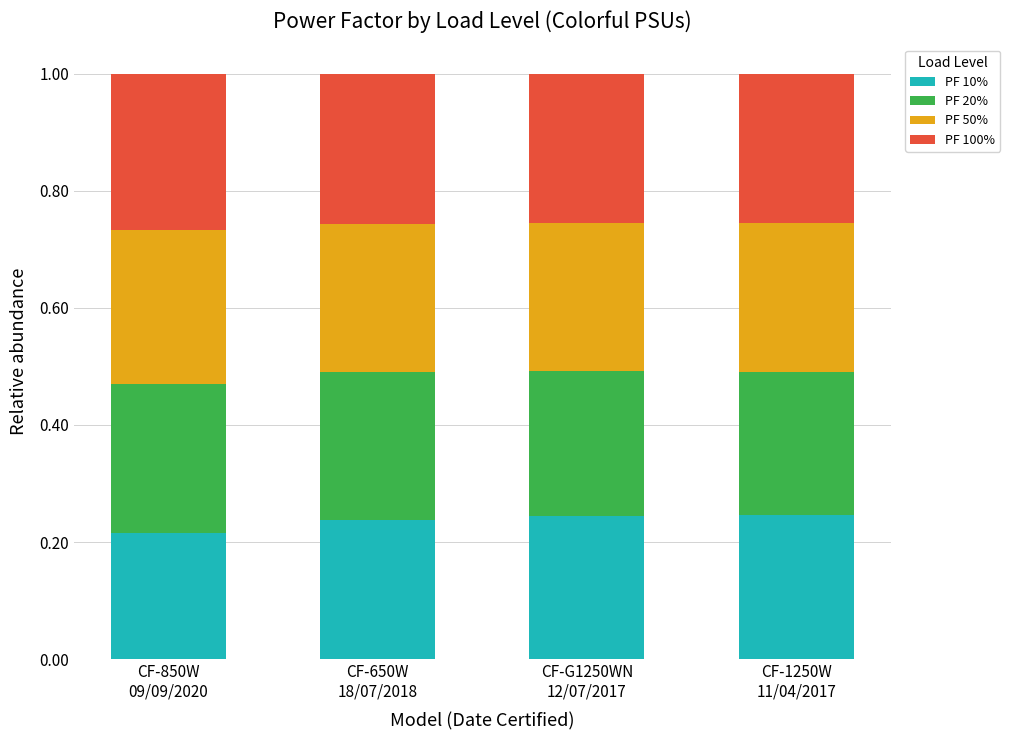

How many bars are there in total?

4